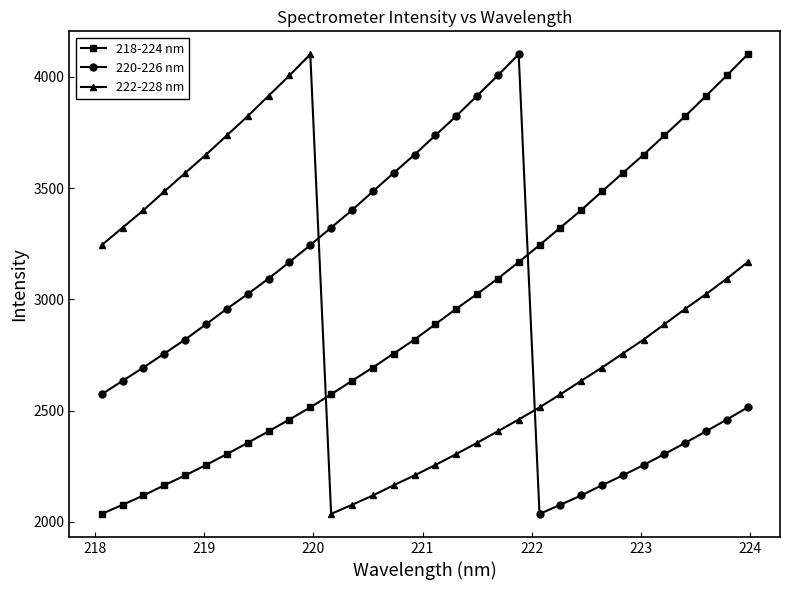

What is the minimum value shown in the chart?

2035.3